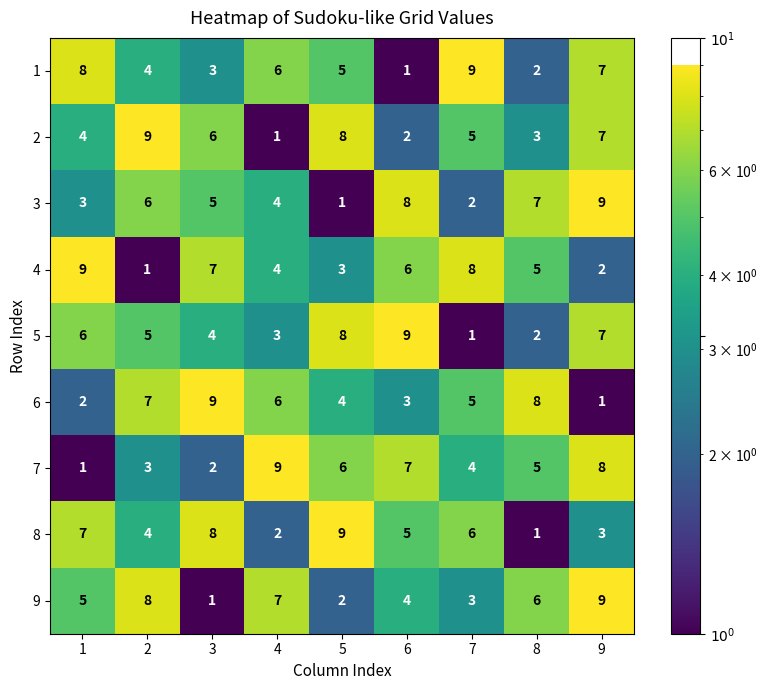

Count the 2 values in the range 3 to 7.

5